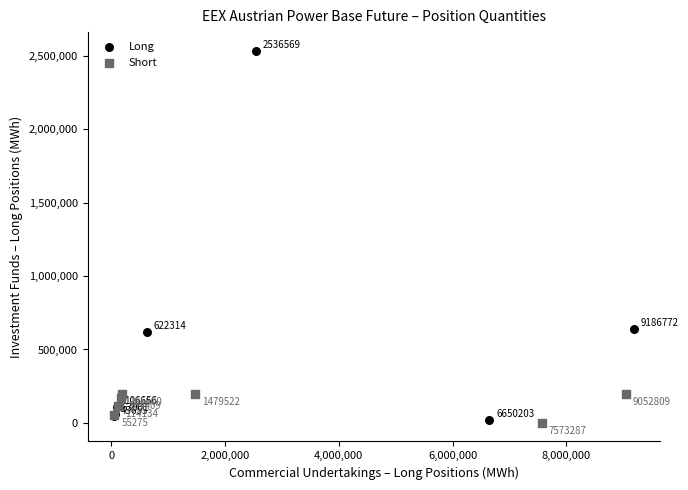

Which series has the widest spread of Y values?

Long